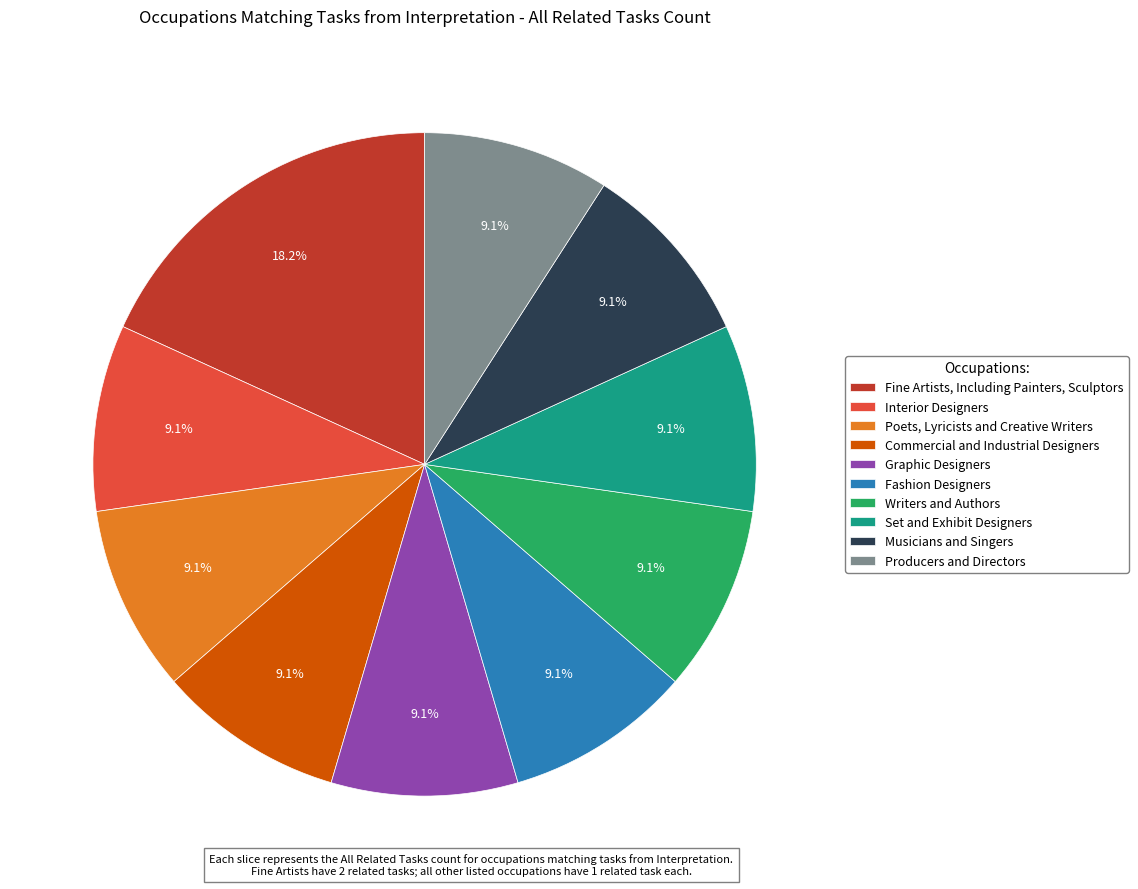

Which category has the biggest portion of the pie?

Fine Artists, Including Painters, Sculptors